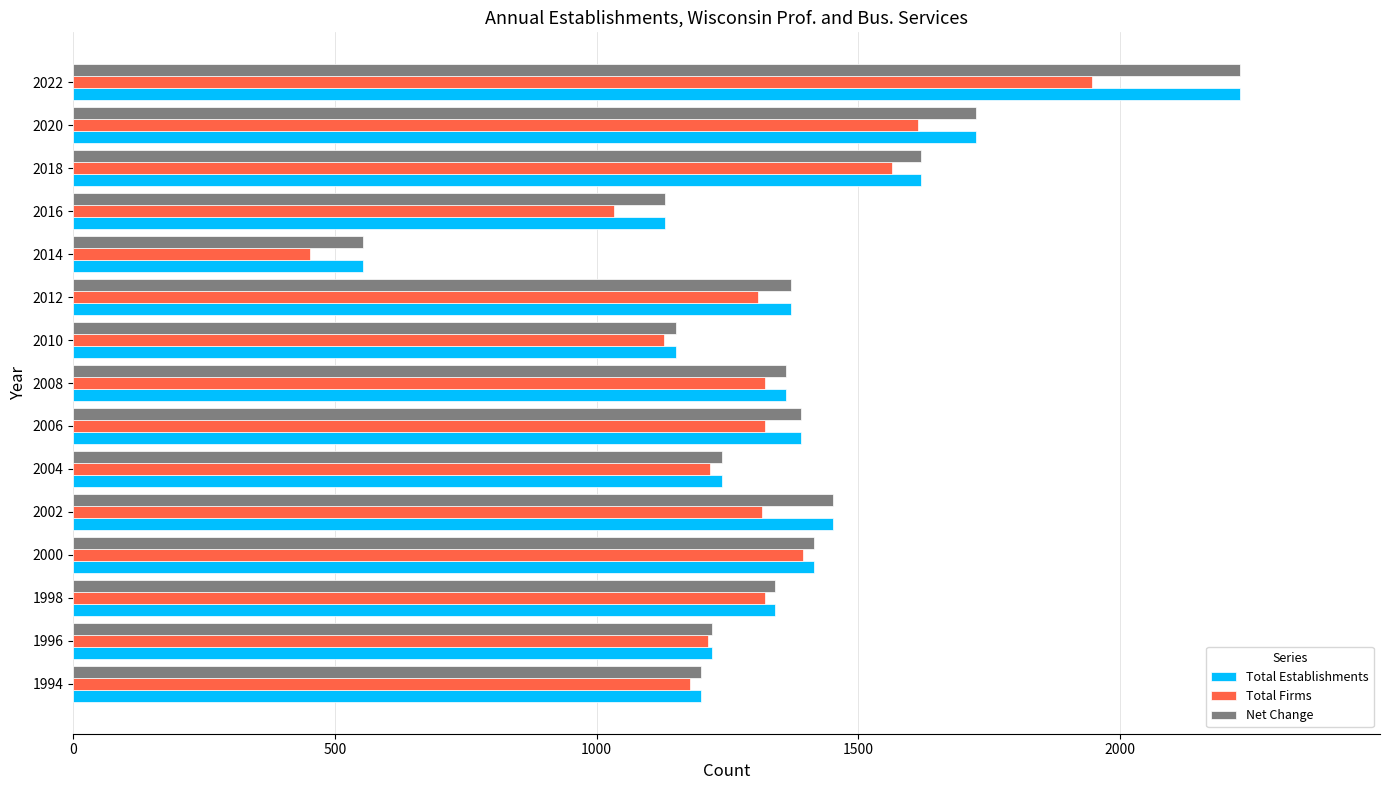

Is it true that Total Establishments equals 553 at 2014?

True